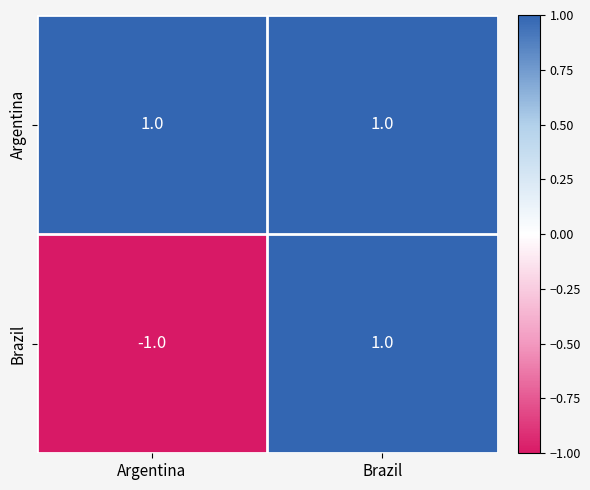

Reading right to left, transcribe all the data shown in this chart.

Argentina: 1	1
Brazil: 1	-1